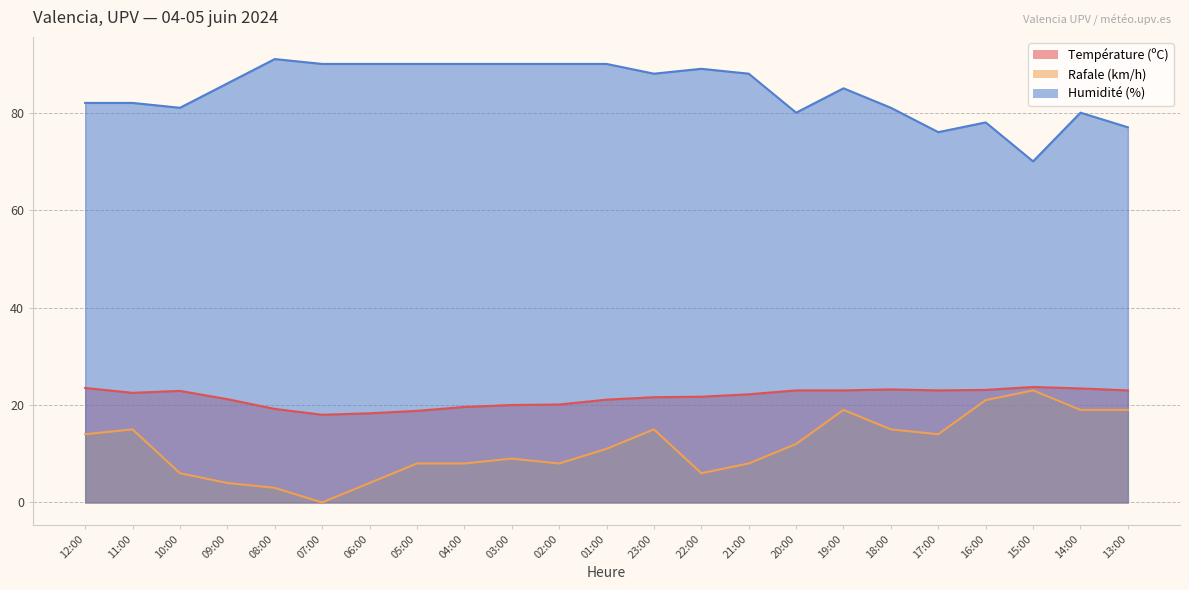

True or false: Rafale (km/h) and Humidité (%) intersect in this chart.

False